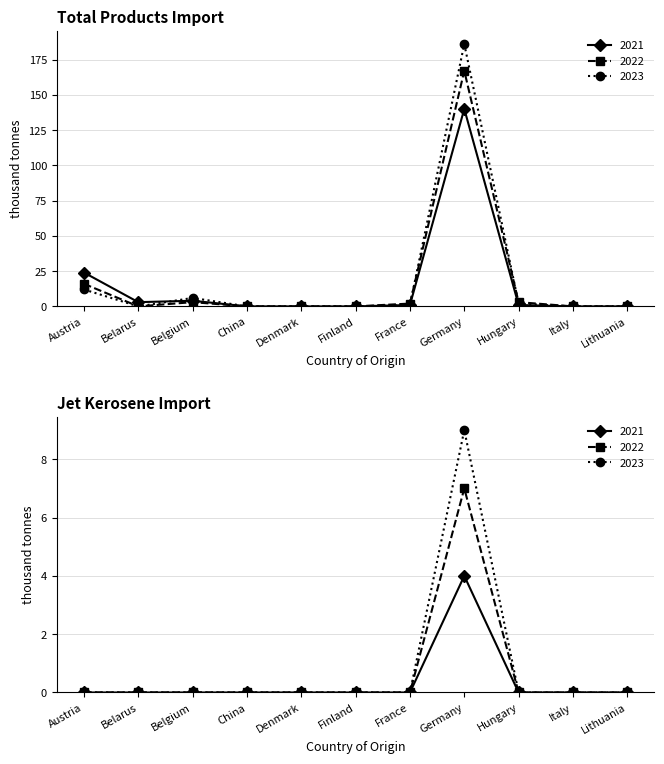

At which category is the sum across all series the highest?

Germany 2023